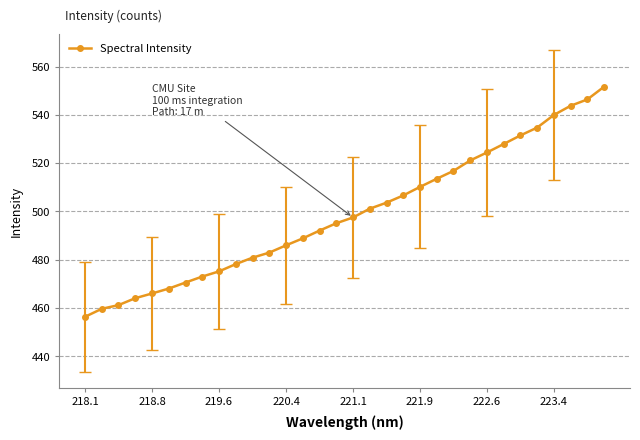

What is the value of the 27th point from the left?

531.5